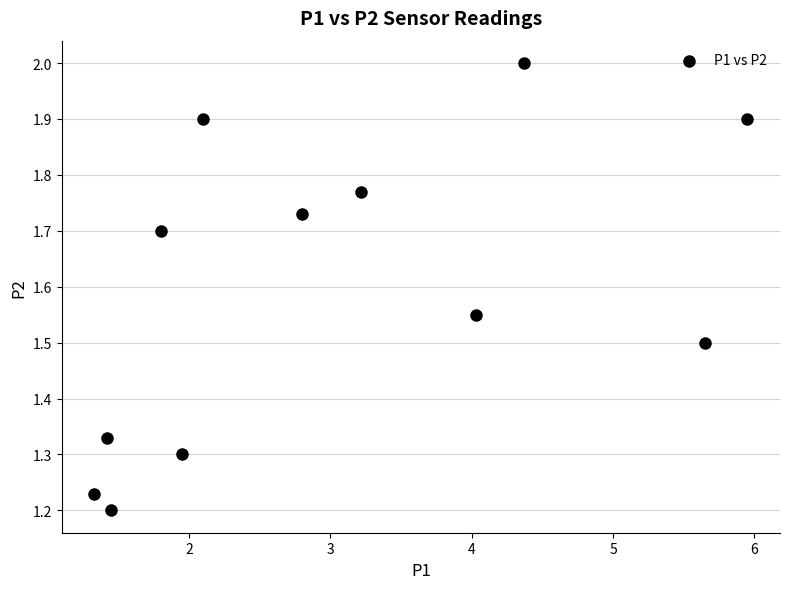

What is the range of X values (max minus min)?

4.6